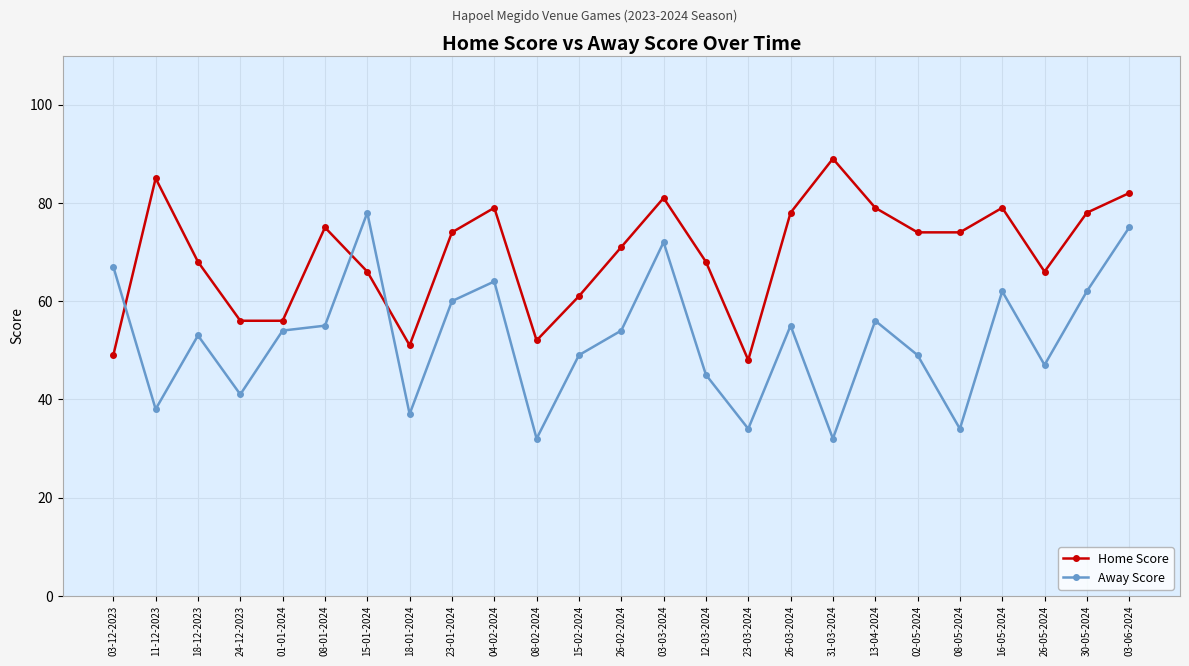

What is the sum of the Away Score values at 08-01-2024 and 11-12-2023?

93